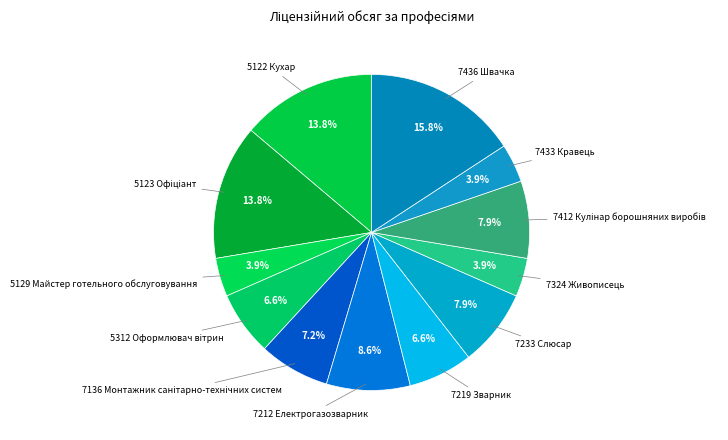

How many slices are in this pie chart?

12